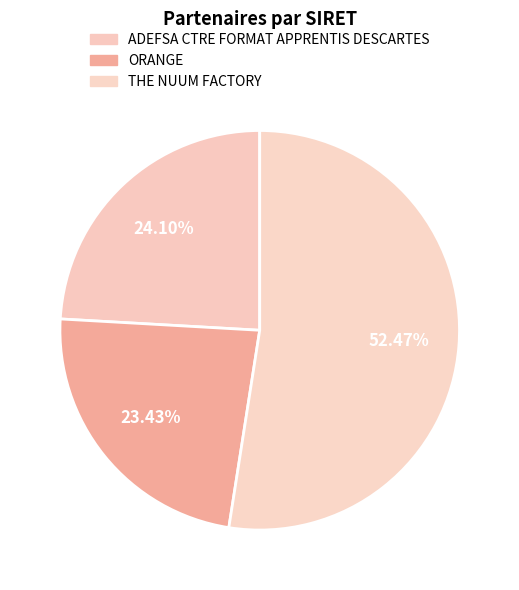

Is it true that ADEFSA CTRE FORMAT APPRENTIS DESCARTES is 37% of the pie?

False